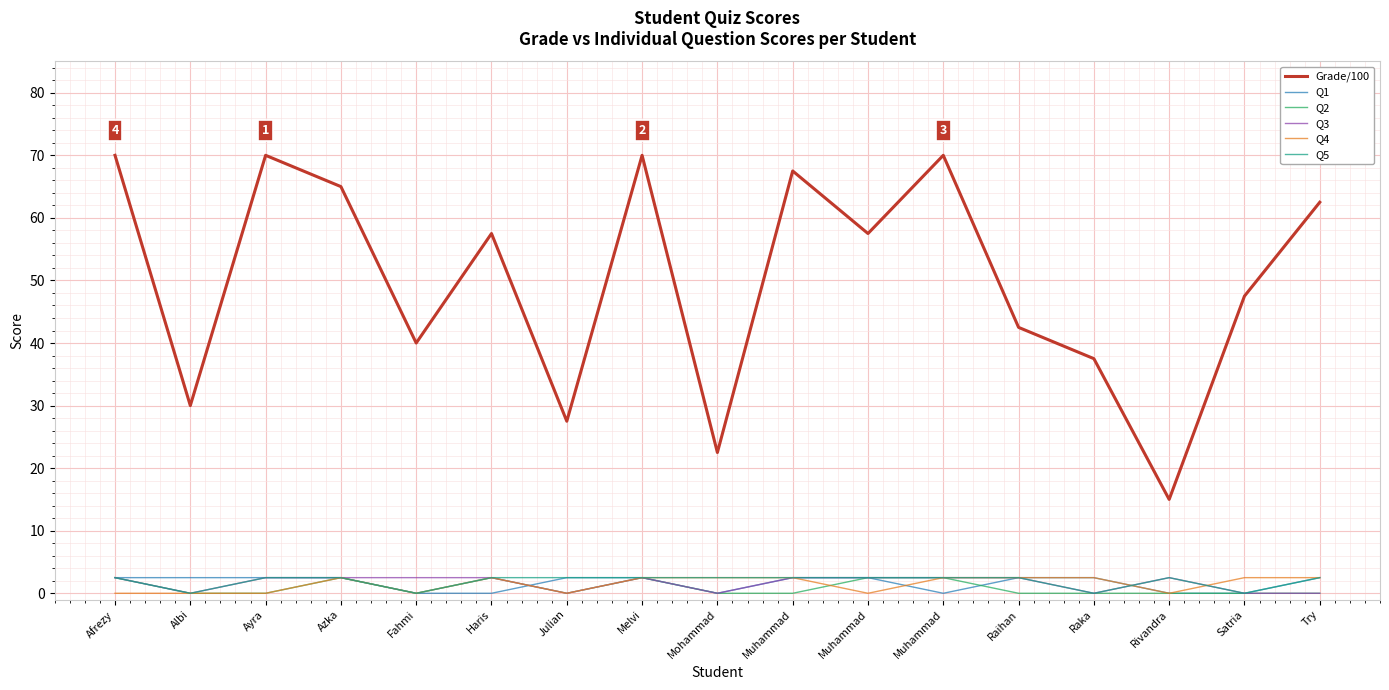

What is the difference between the maximum and second lowest values in the Grade/100 series?

47.5